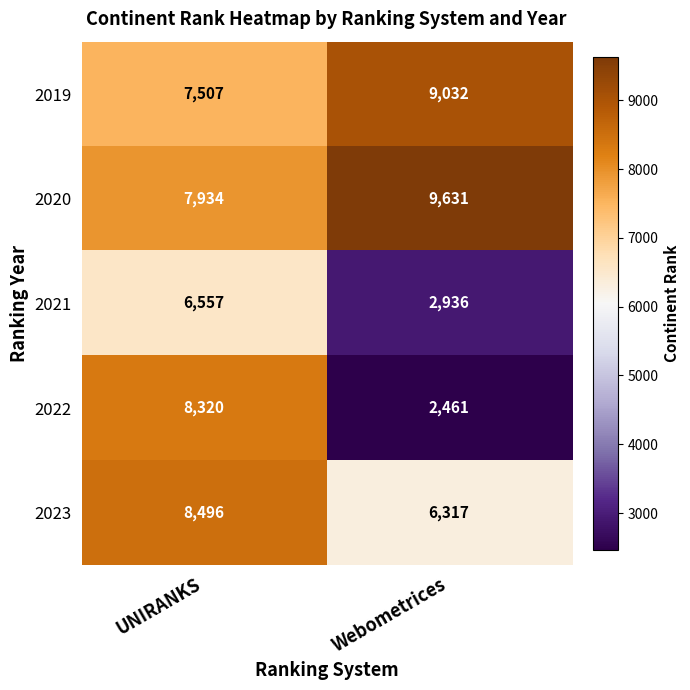

Rank the series at UNIRANKS from highest to lowest value.

2023, 2022, 2020, 2019, 2021